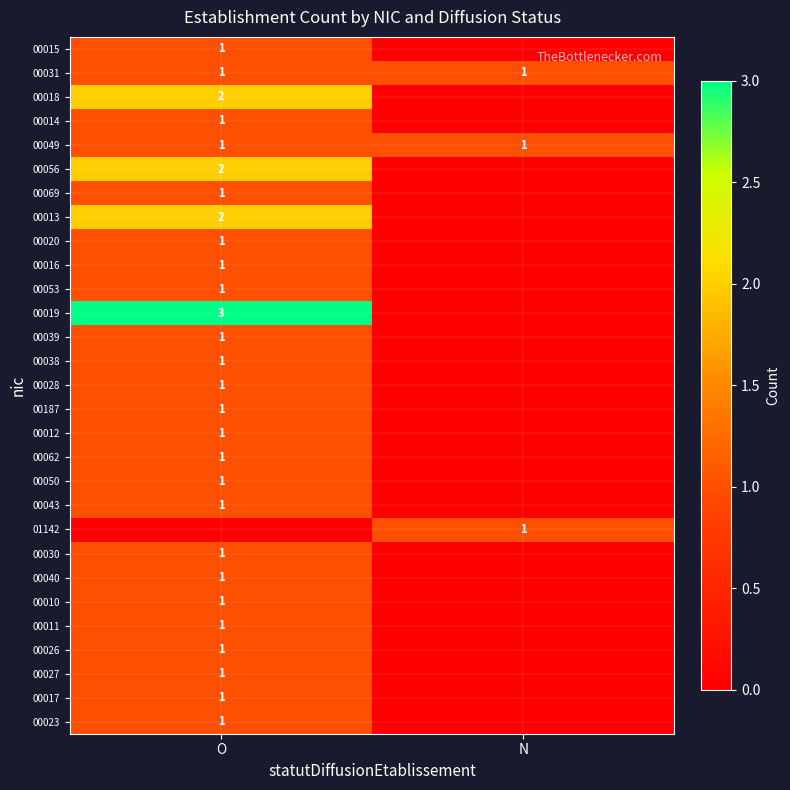

Is it true that 00023 equals 0 at O?

False